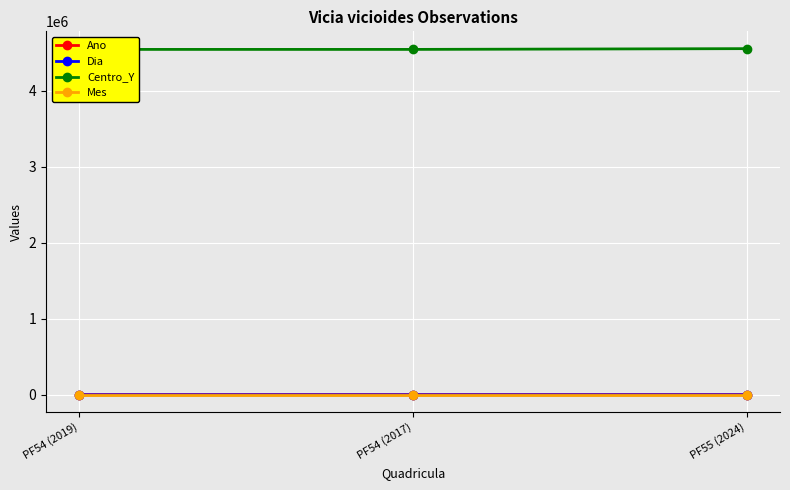

How many data points does each series have?

3